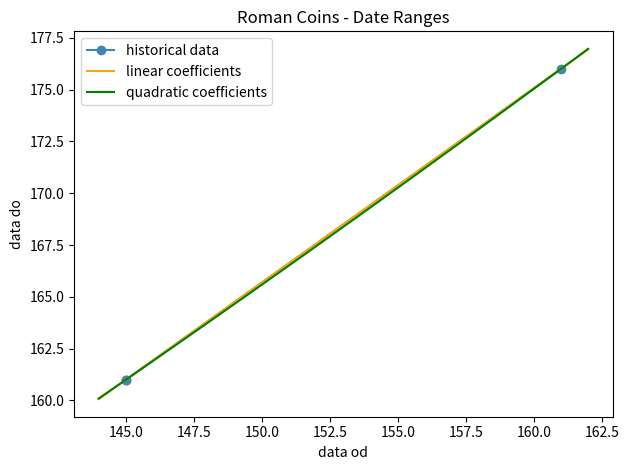

The value at 145.0 is 65. True or false?

False